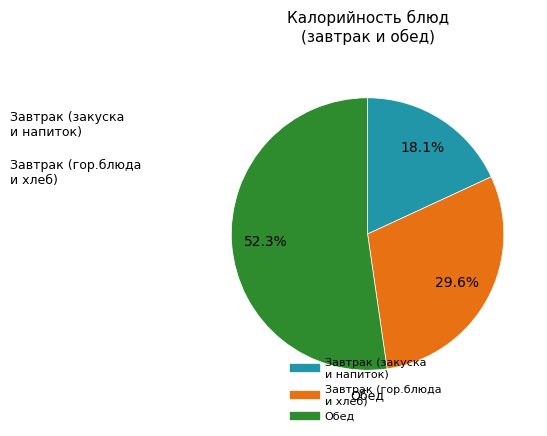

Count the number of slices in the pie.

3